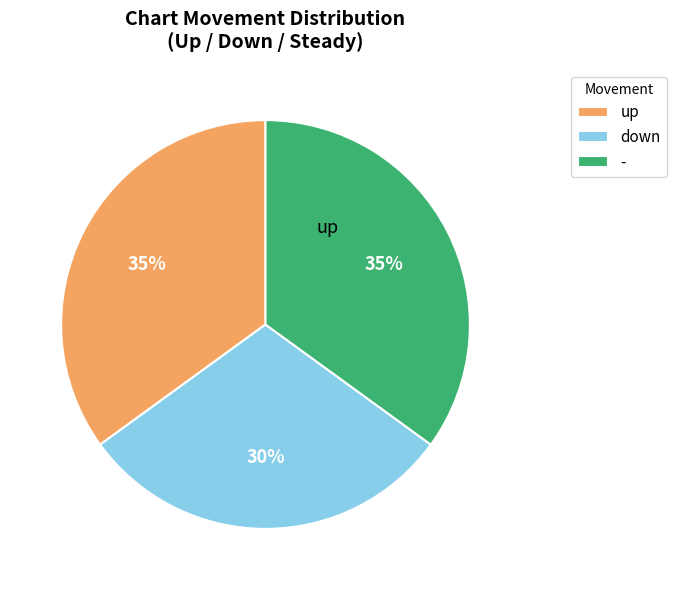

Does up account for over 50% of the chart?

No